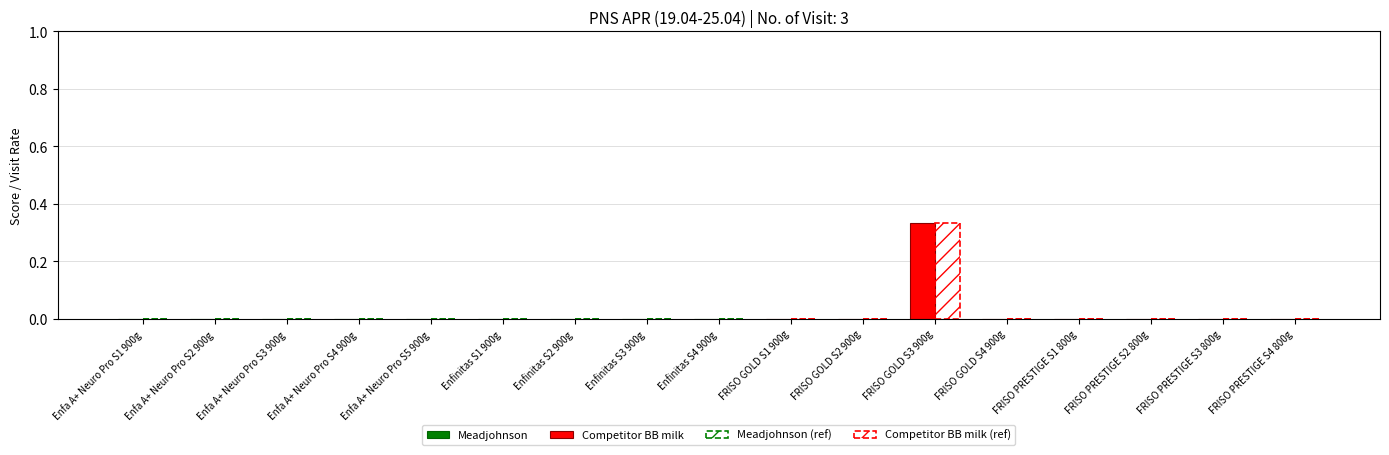

Count the number of data series in this chart.

2